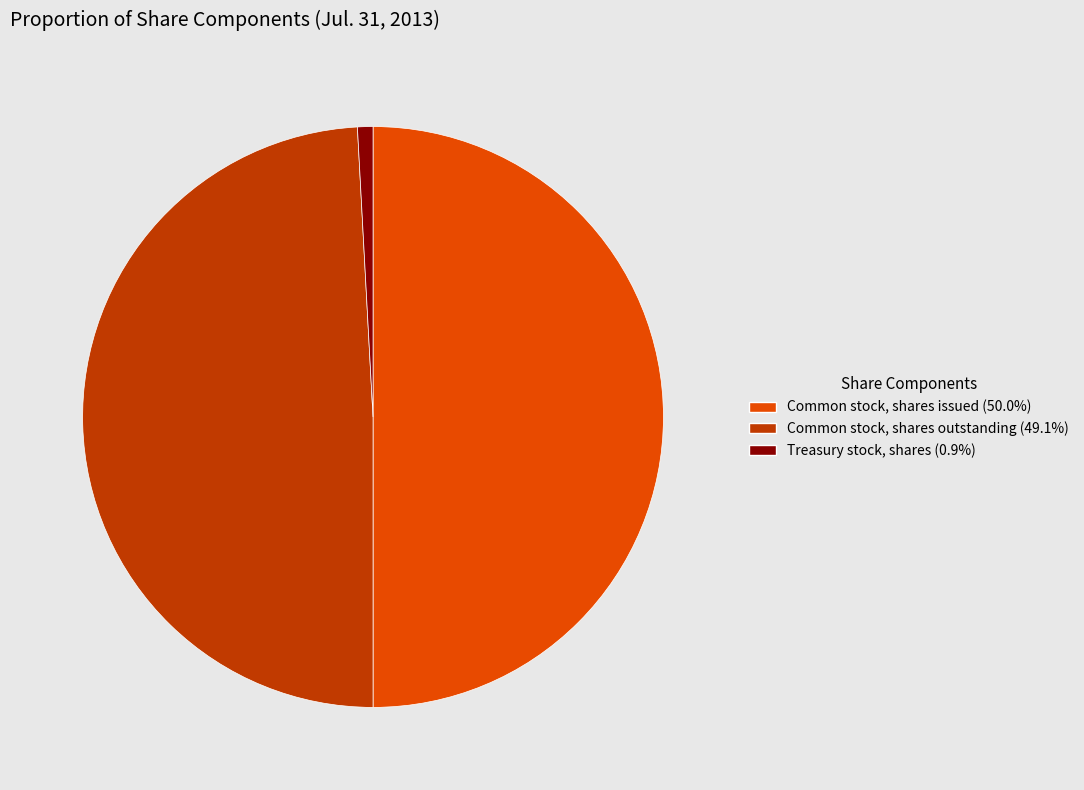

Is Common stock, shares outstanding (49.1%) the majority of the pie?

No